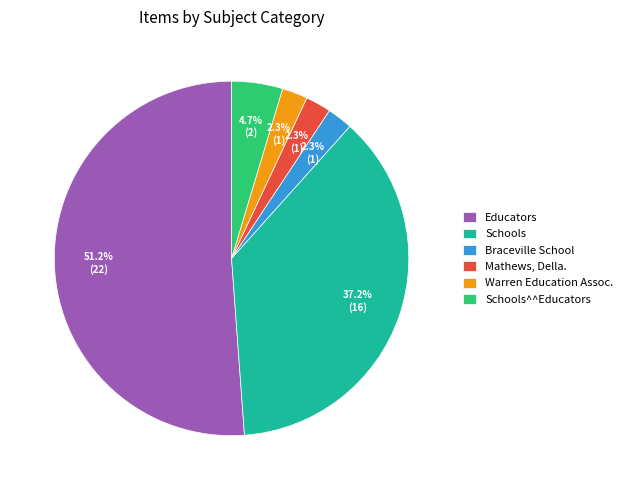

Which has a higher value, Educators or Warren Education Assoc.?

Educators